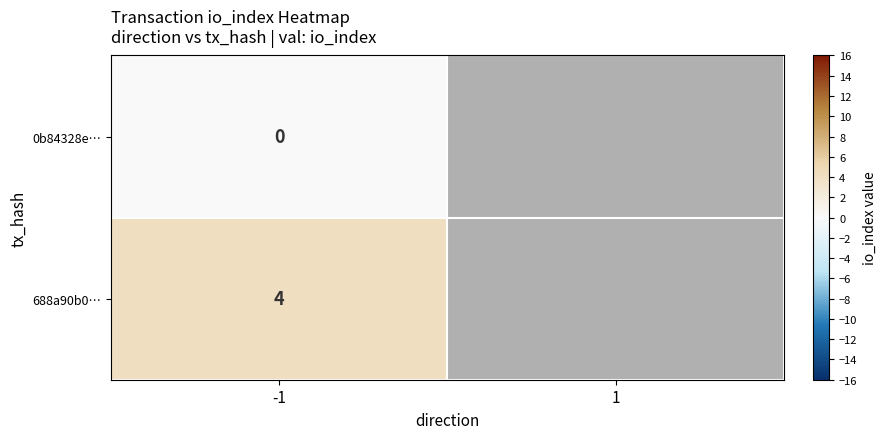

Rank the series at -1 from lowest to highest value.

0b84328e…, 688a90b0…